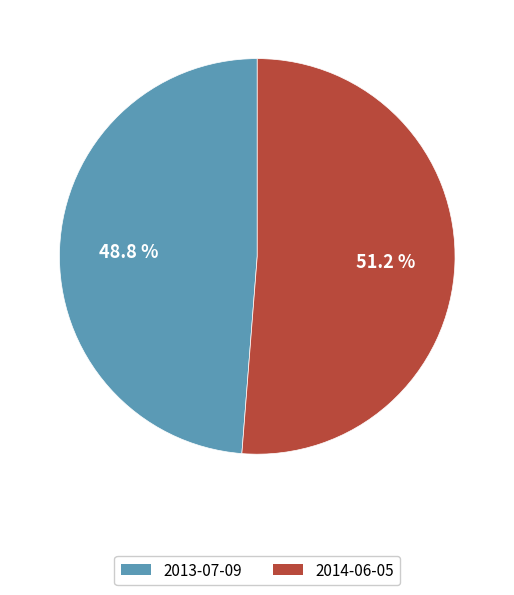

To the nearest percent, what is the difference between the 2014-06-05 and 2013-07-09 slice percentages?

2%